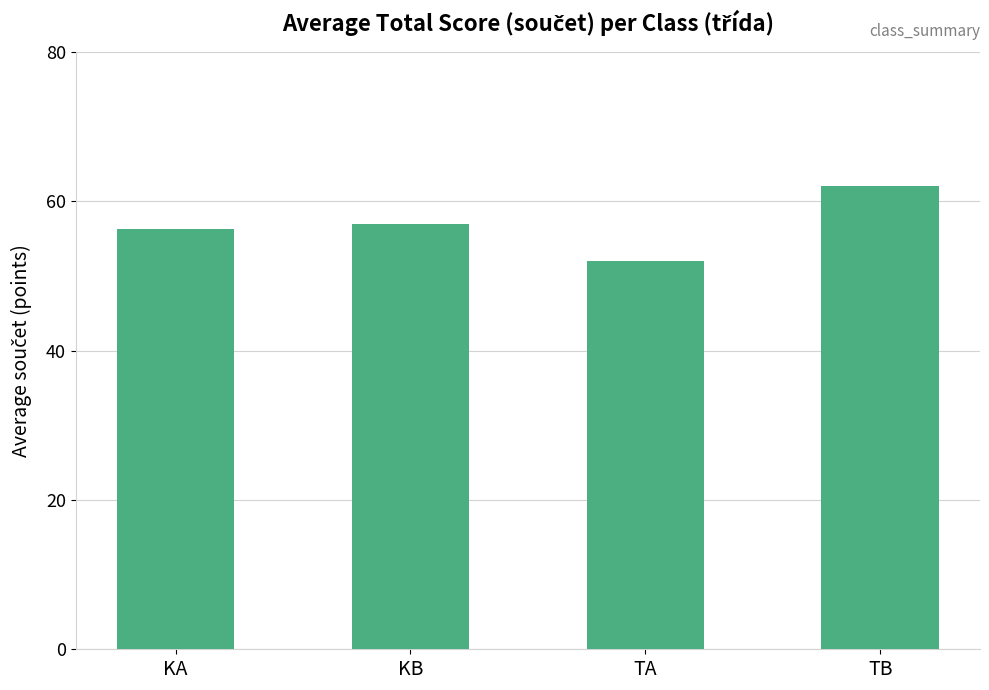

Between KB and KA, which is larger?

KB